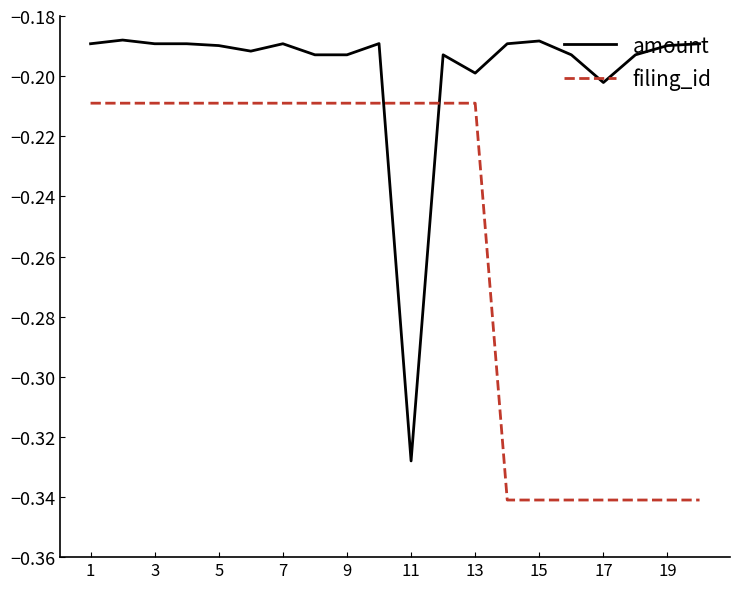

What are all the series names shown in the legend?

amount, filing_id